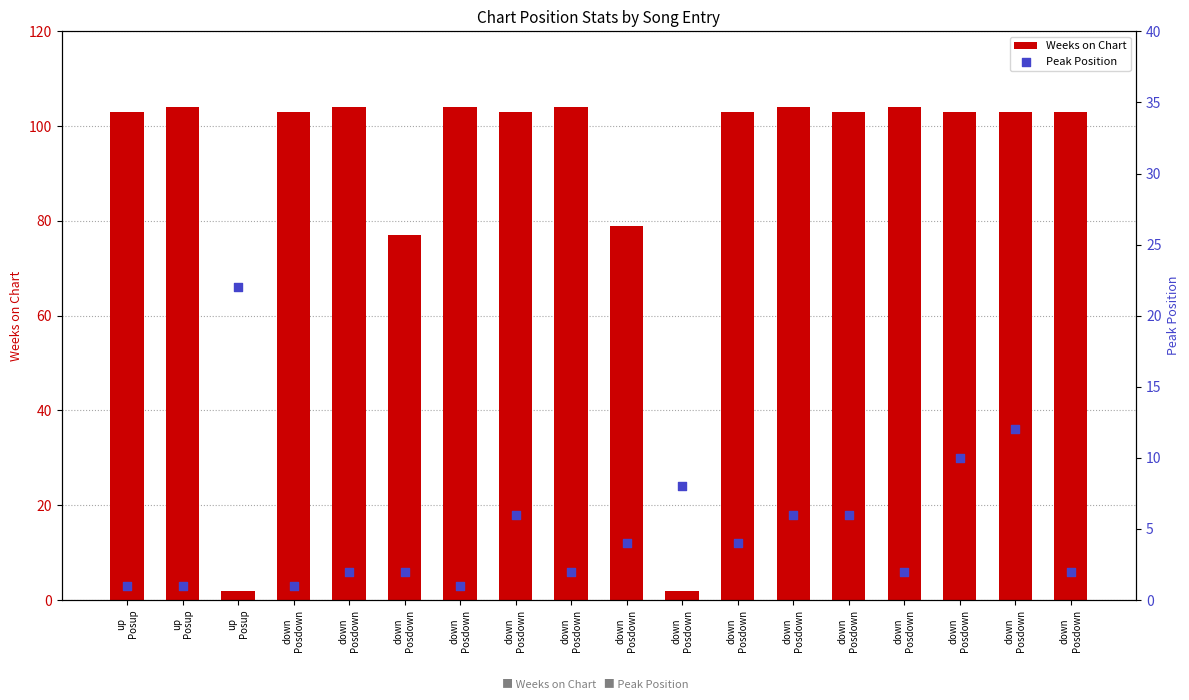

Which series contains the highest Y value?

Weeks on Chart